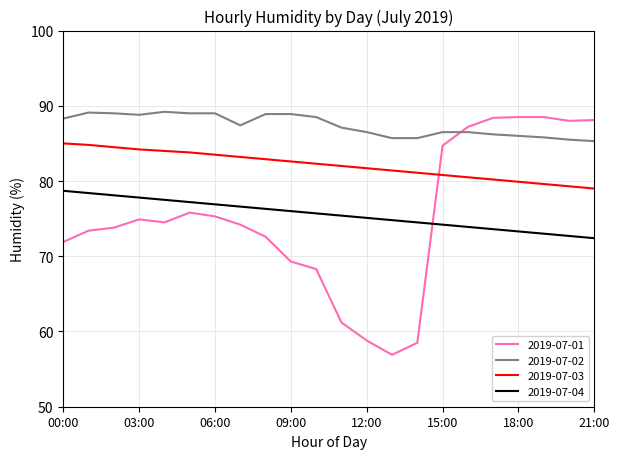

Which series has the largest total across all categories?

2019-07-02